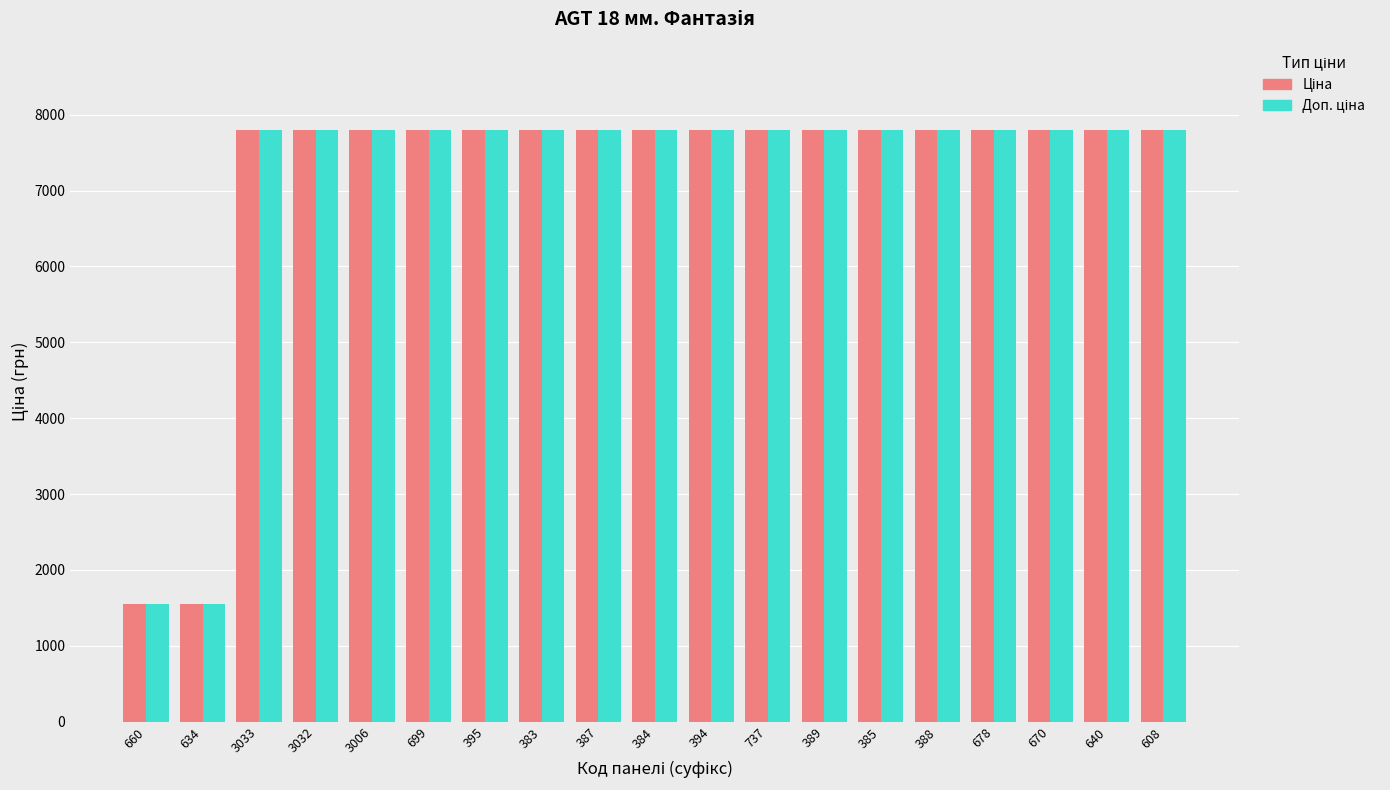

At how many categories does at least one series exceed 7456?

17